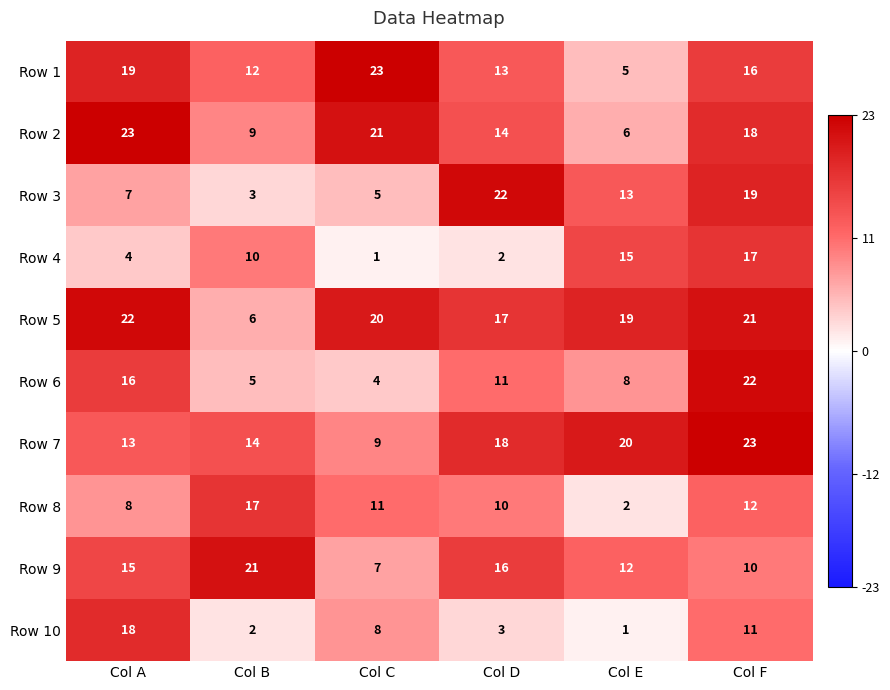

What is the sum of all Row 3 values?

69